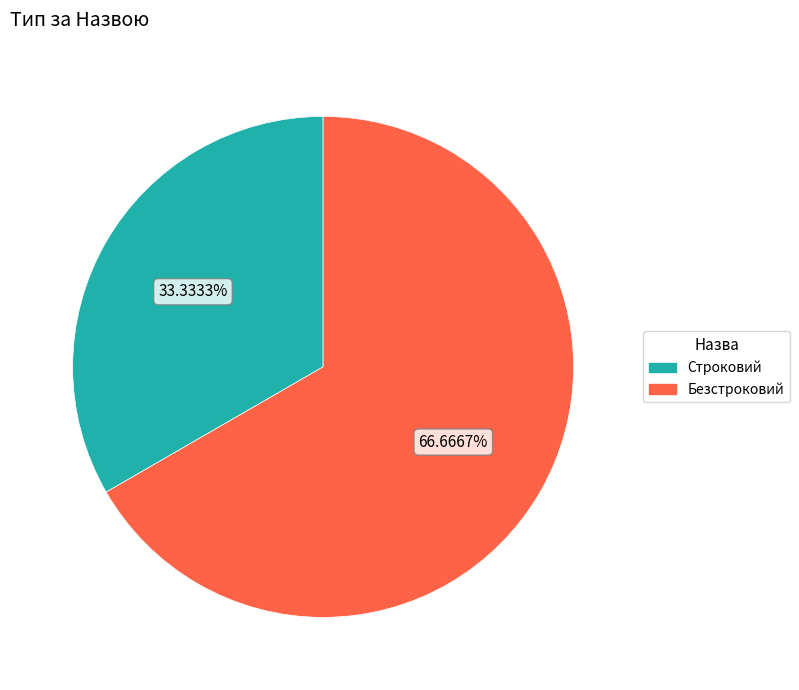

Combined, what portion of the pie is Безстроковий and Строковий?

100.0%